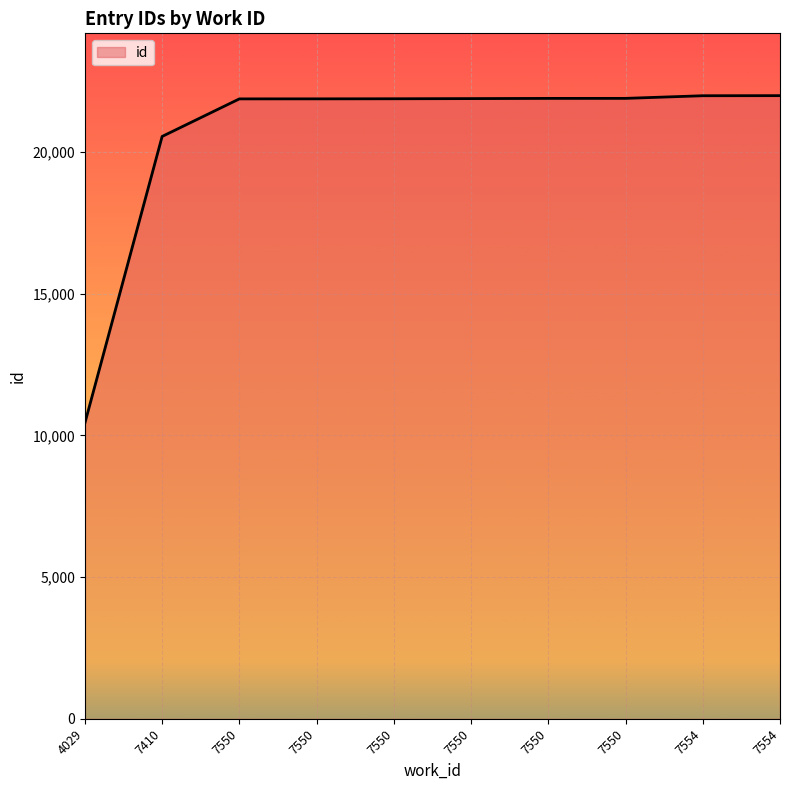

Reading left to right, transcribe all the data shown in this chart.

4029=10434	7410=20543	7550=21868	7550=21869	7550=21872	7550=21878	7550=21885	7550=21886	7554=21979	7554=21982